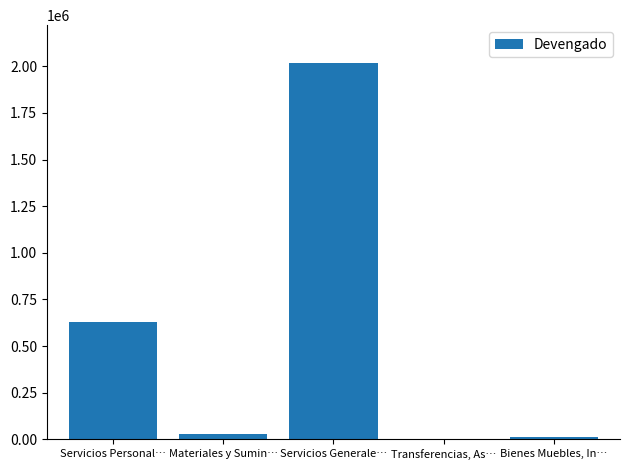

At which label is the value closest to 1009462?

Servicios Personal…